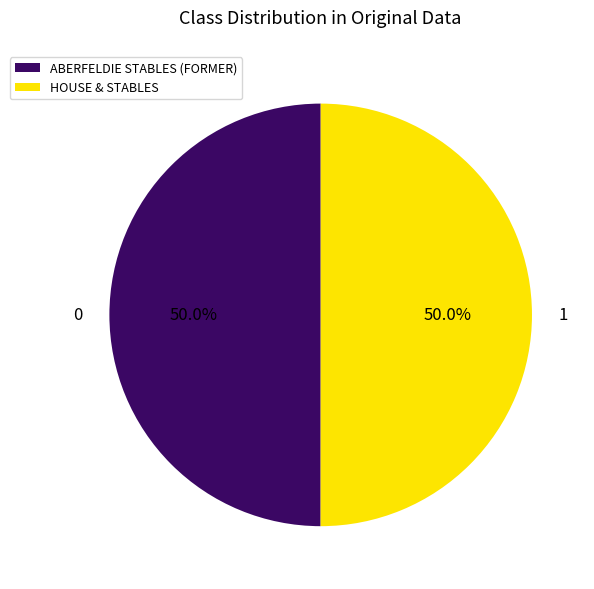

The HOUSE & STABLES slice represents 50% of the pie. True or false?

True